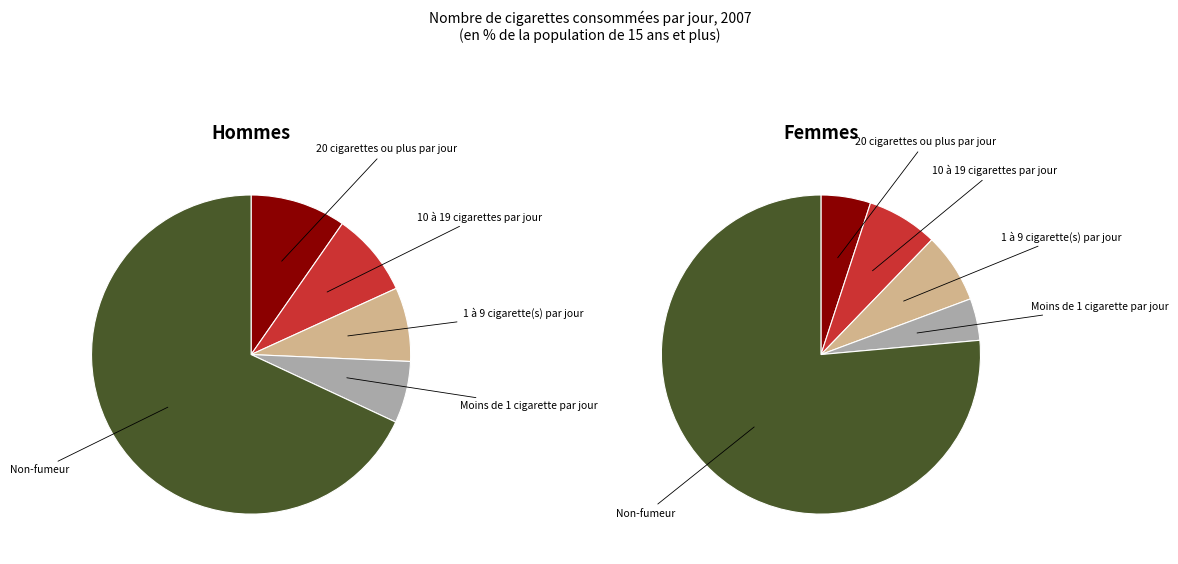

What percentage is NOT represented by 10 à 19 cigarettes par jour?

92.2%